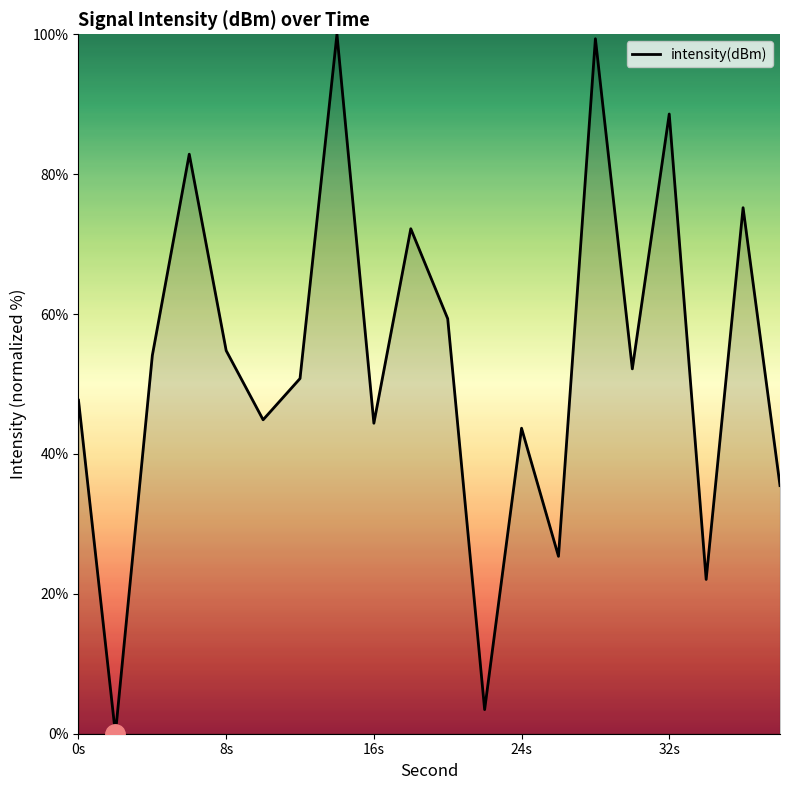

What is the difference between the maximum and minimum values?

100.0